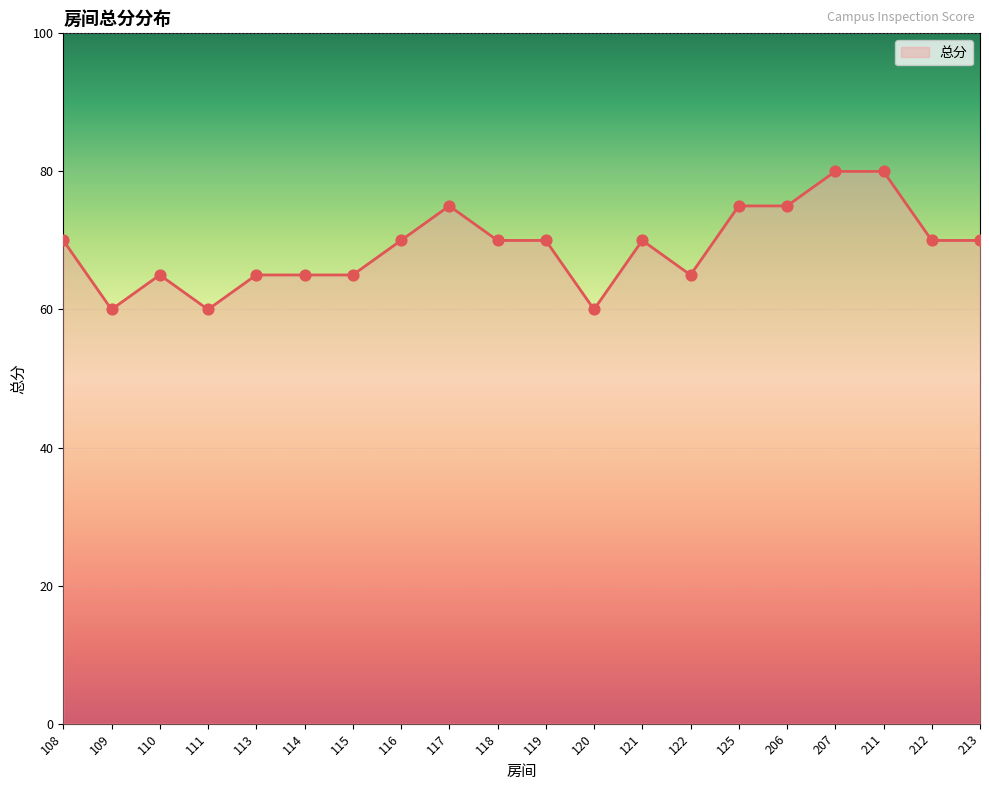

Approximately how many times larger is the value at 119 compared to 118?

1.0